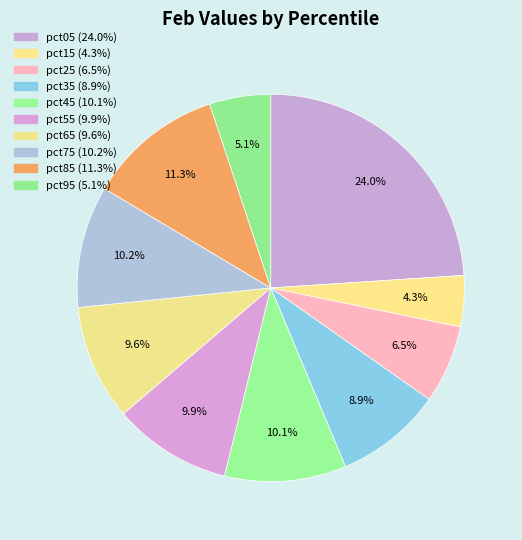

Is the sum of pct15 and pct45 greater than half?

No